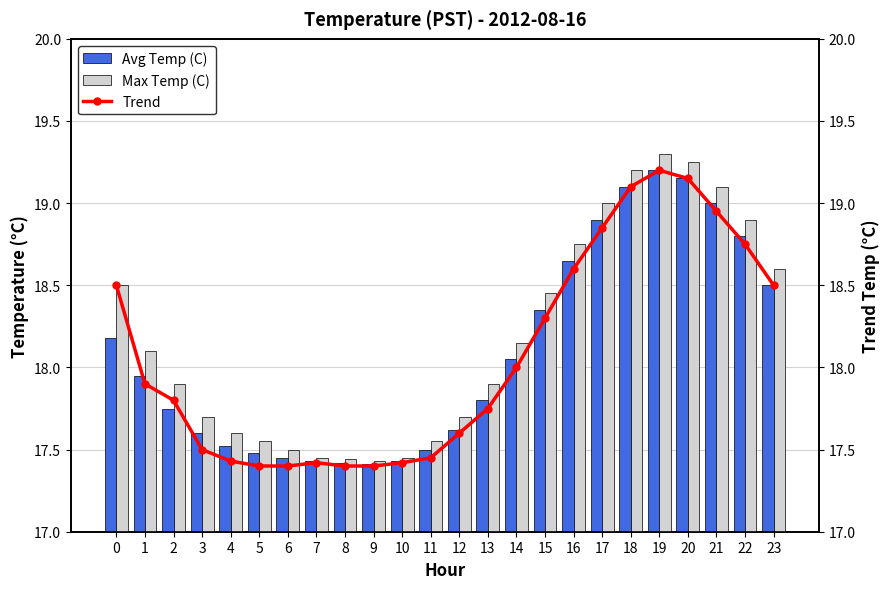

Rank the categories by Trend value from lowest to highest.

5, 6, 8, 9, 7, 10, 4, 11, 3, 12, 13, 2, 1, 14, 15, 0, 23, 16, 22, 17, 21, 18, 20, 19